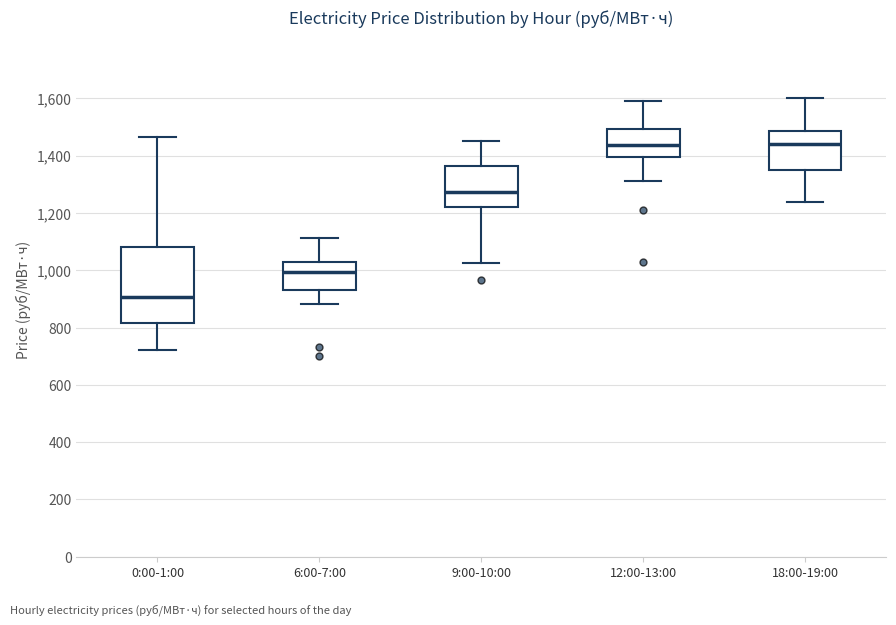

Which box's median line is the lowest?

0:00-1:00